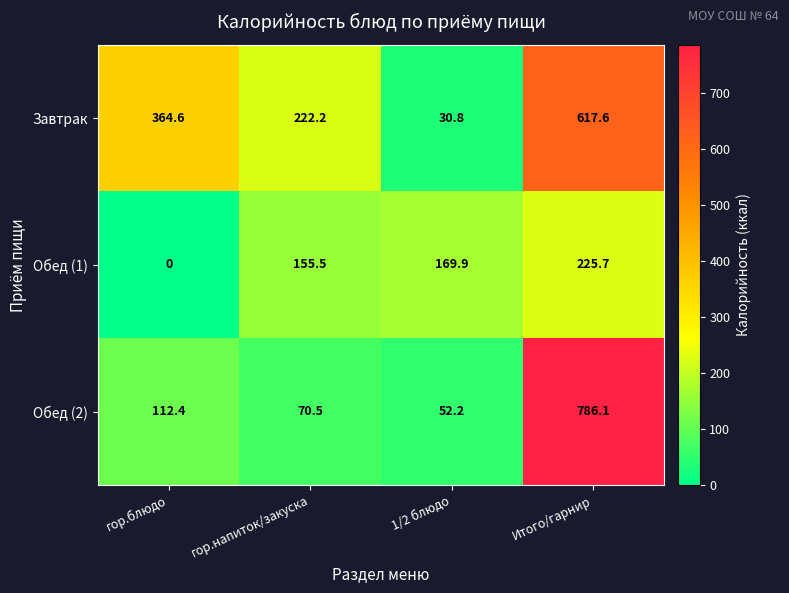

Between гор.блюдо and 1/2 блюдо, which series saw the biggest shift?

Завтрак